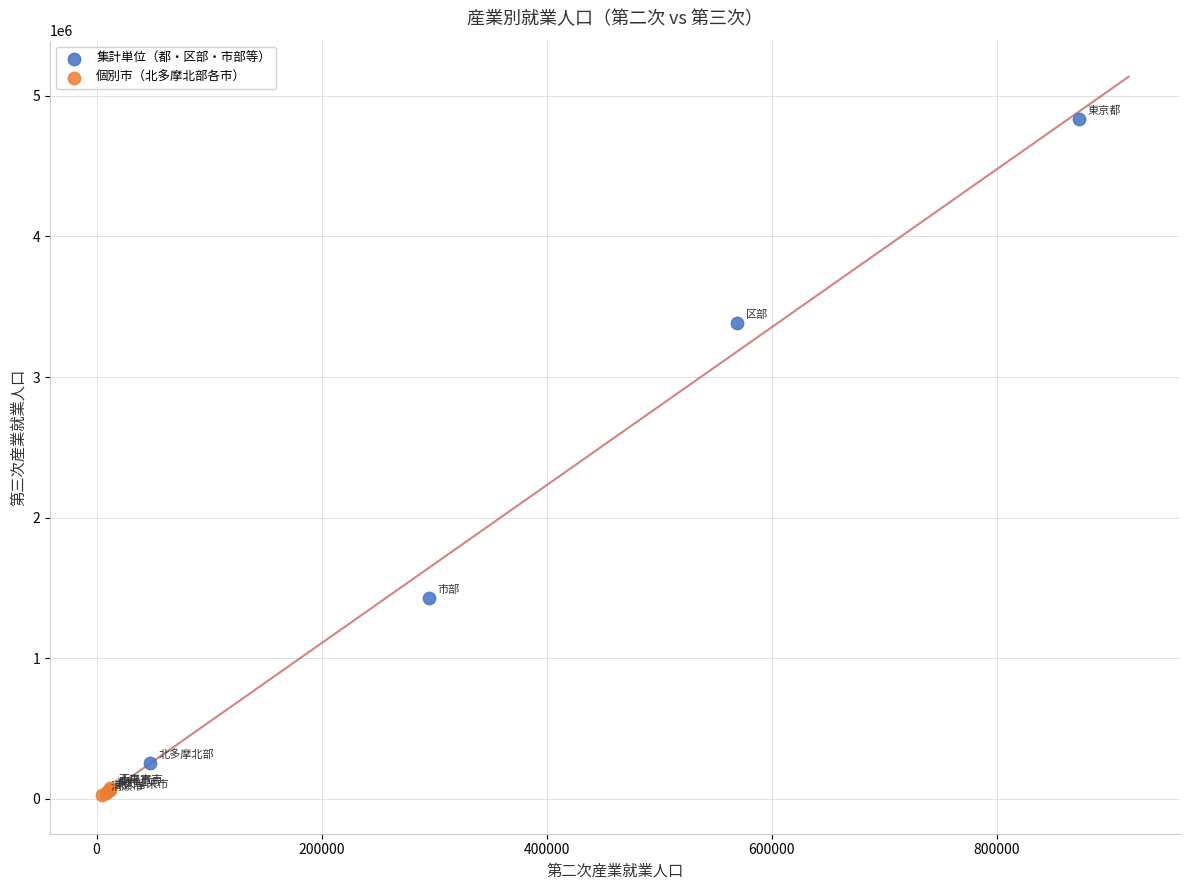

Which series reaches the maximum Y coordinate?

集計単位（都・区部・市部等）